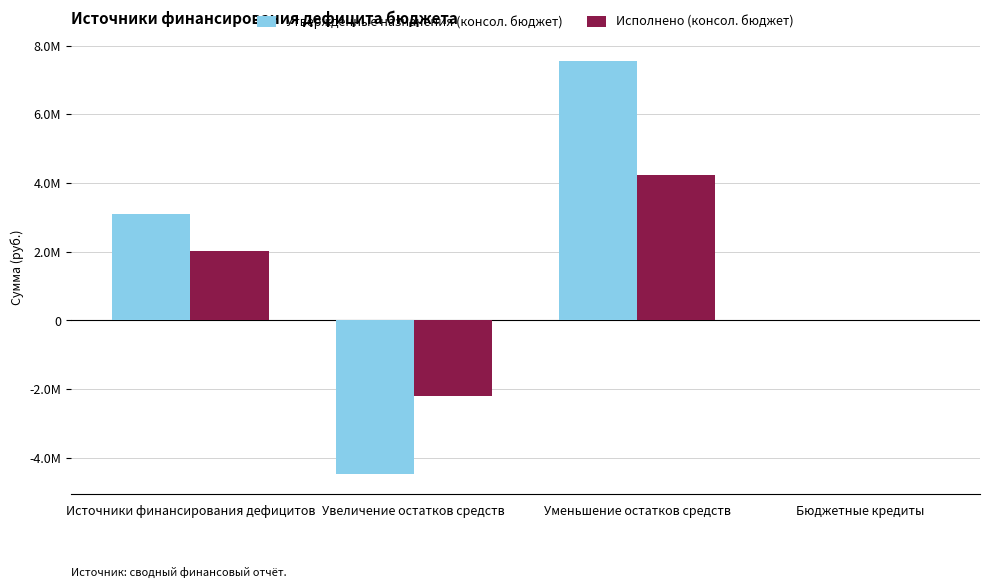

Reading left to right, transcribe all the data shown in this chart.

Утвержденные назначения (консол. бюджет): Источники финансирования дефицитов=3101667.5	Увеличение остатков средств=-4456700.0	Уменьшение остатков средств=7558367.5	Бюджетные кредиты=0.0
Исполнено (консол. бюджет): Источники финансирования дефицитов=2032812.5	Увеличение остатков средств=-2187188.9	Уменьшение остатков средств=4220001.5	Бюджетные кредиты=0.0